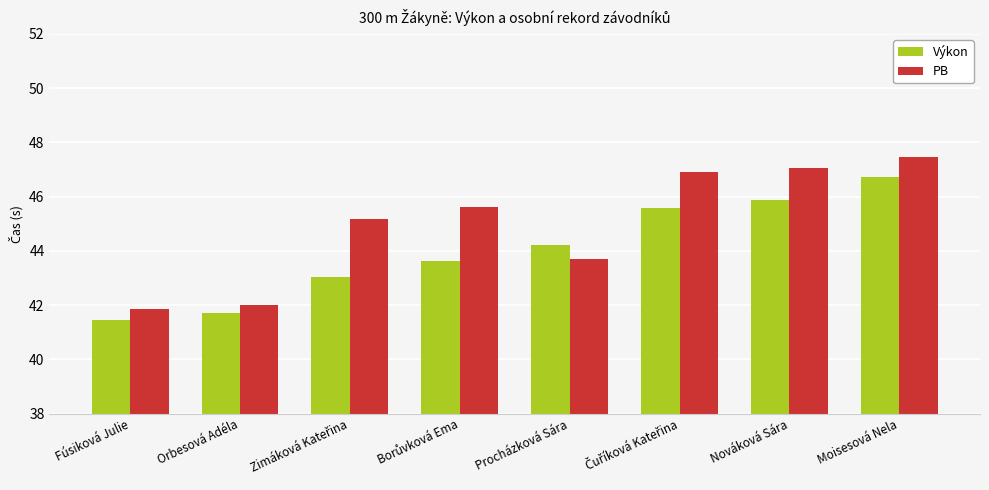

What is the sum of all PB values?

359.8